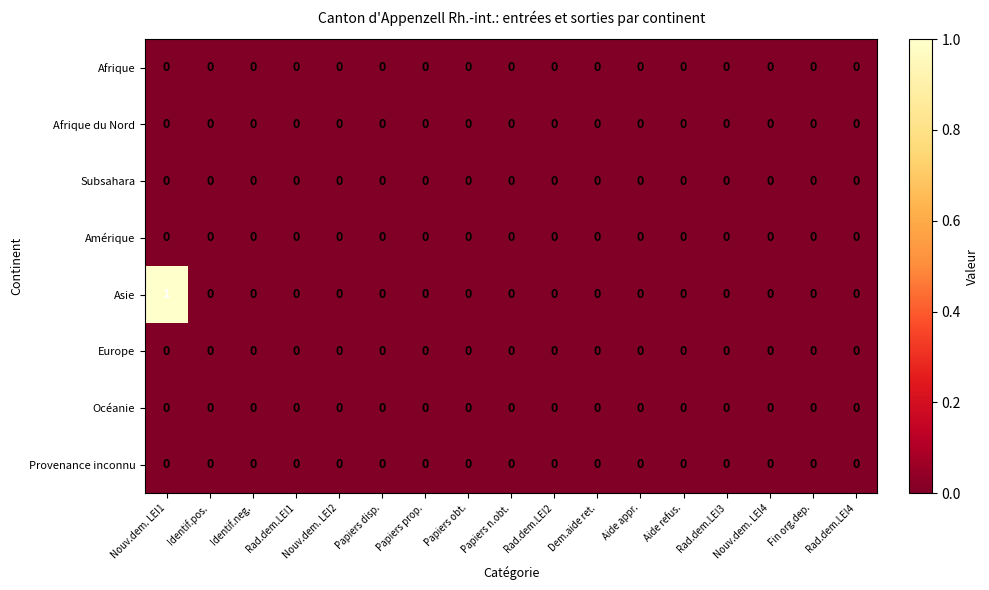

How many series are shown in this chart?

8